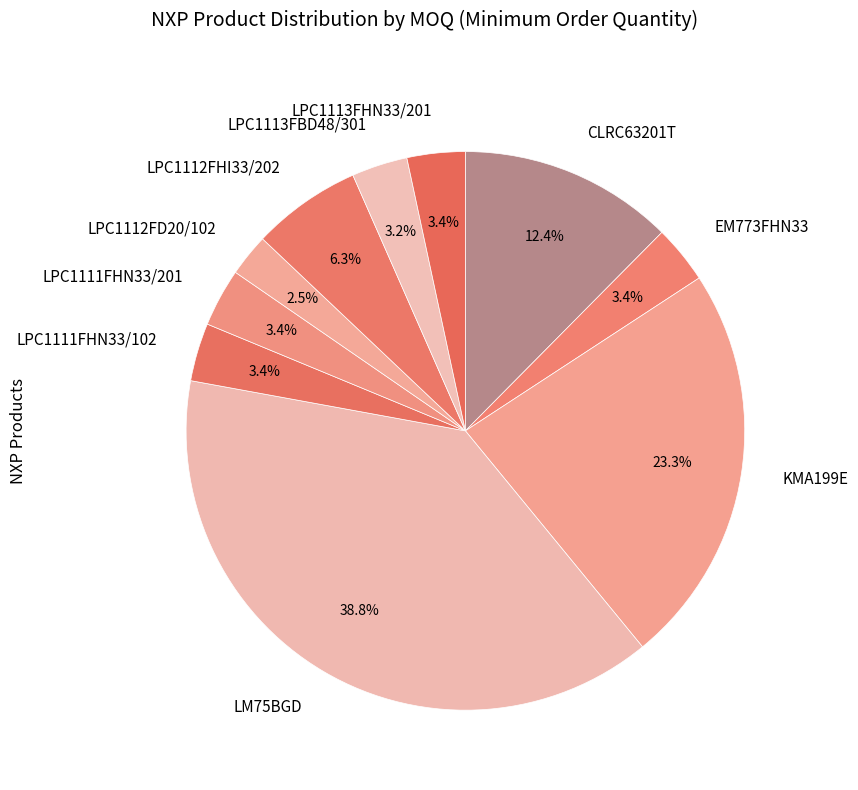

To the nearest percent, what is the difference between the largest and smallest slice percentages?

36%